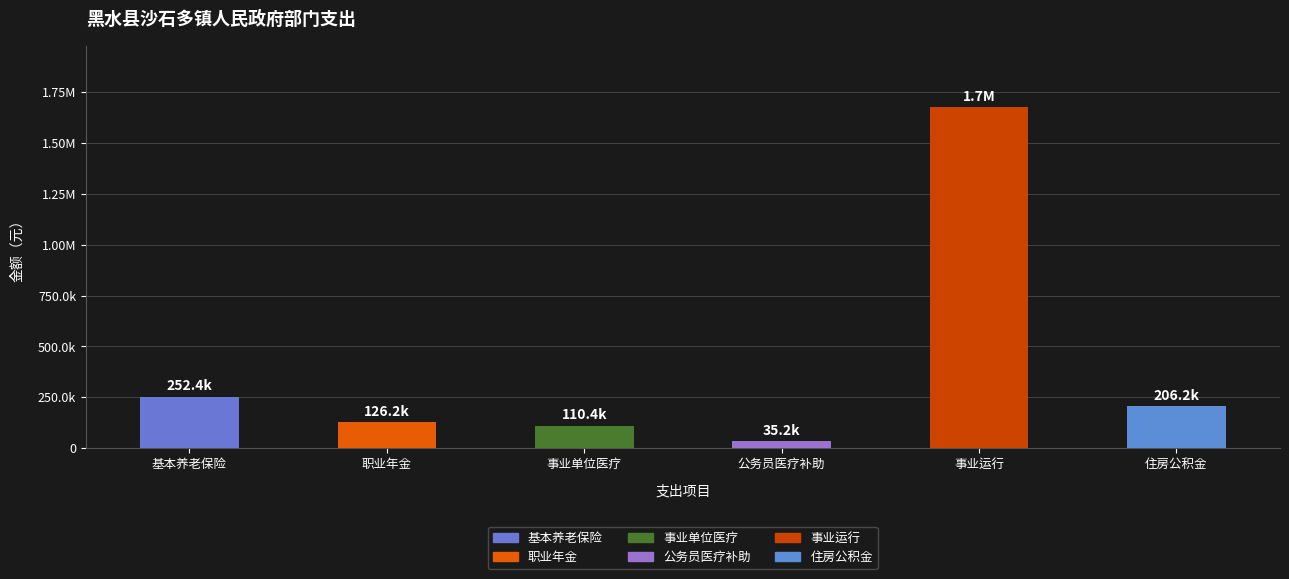

Are the bars grouped side by side (vs. stacked)?

No